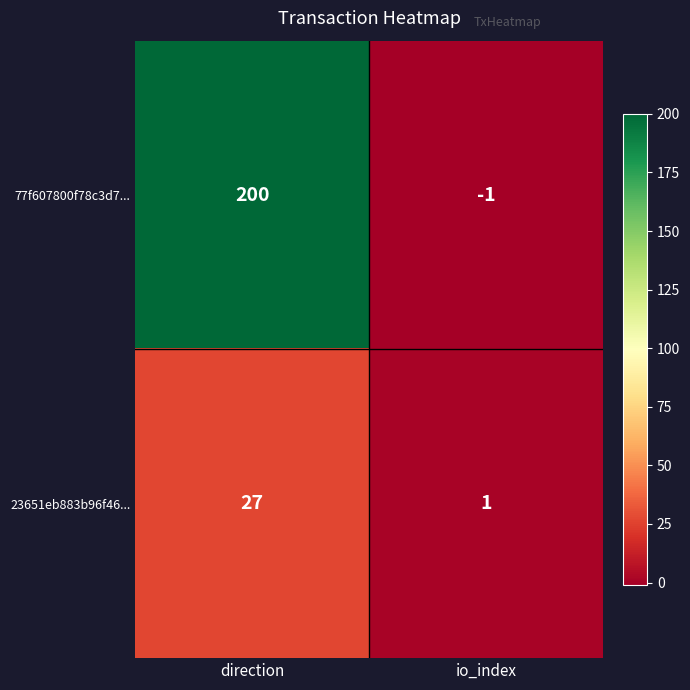

At how many categories does at least one series exceed 56?

1